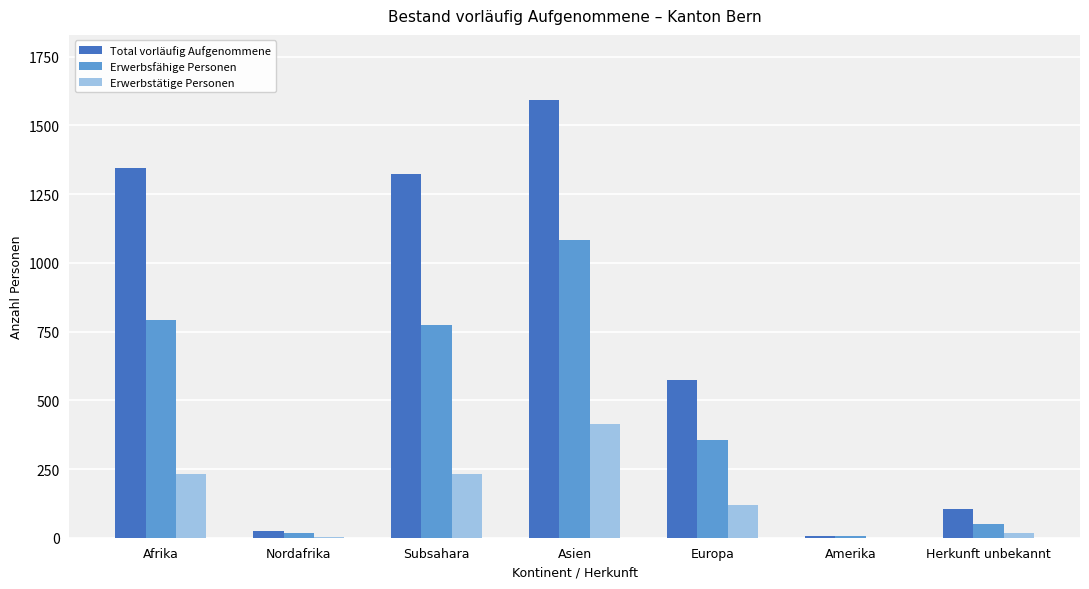

The value of Total vorläufig Aufgenommene at Europa is 573. True or false?

True